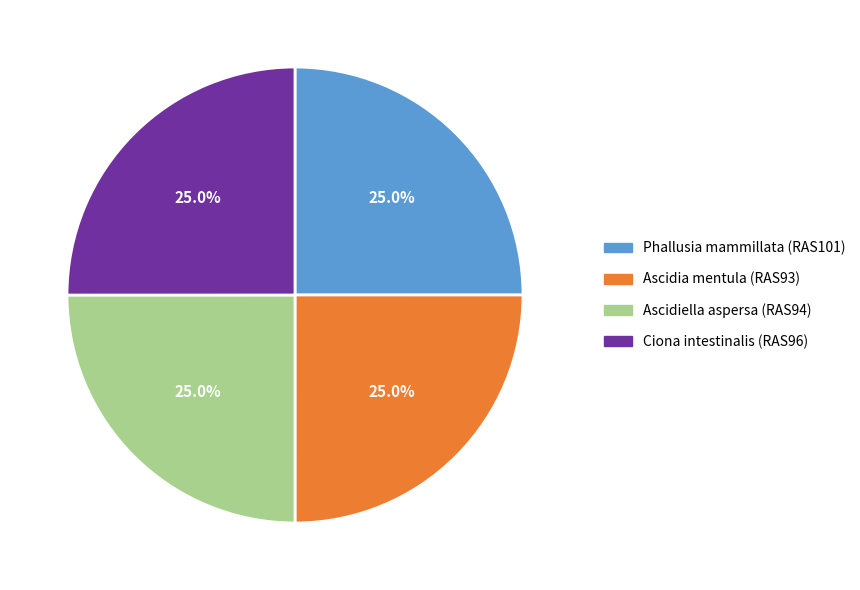

Is there any slice that represents more than half of the pie?

No